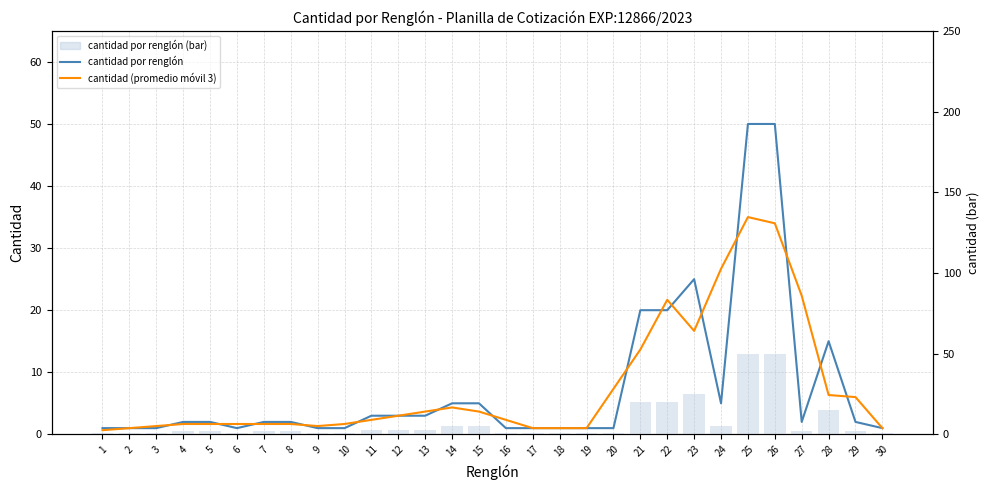

Which series changed the most between 14 and 26?

cantidad por renglón